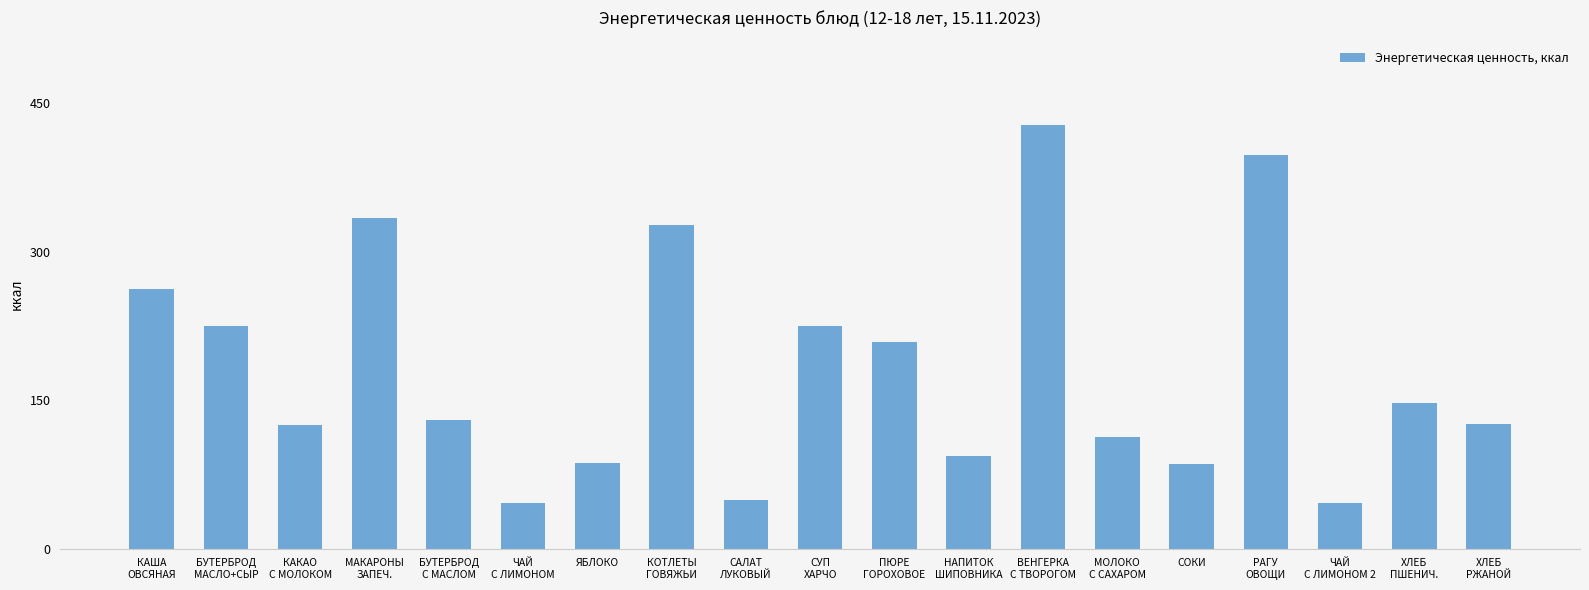

What is the minimum value shown in the chart?

46.1